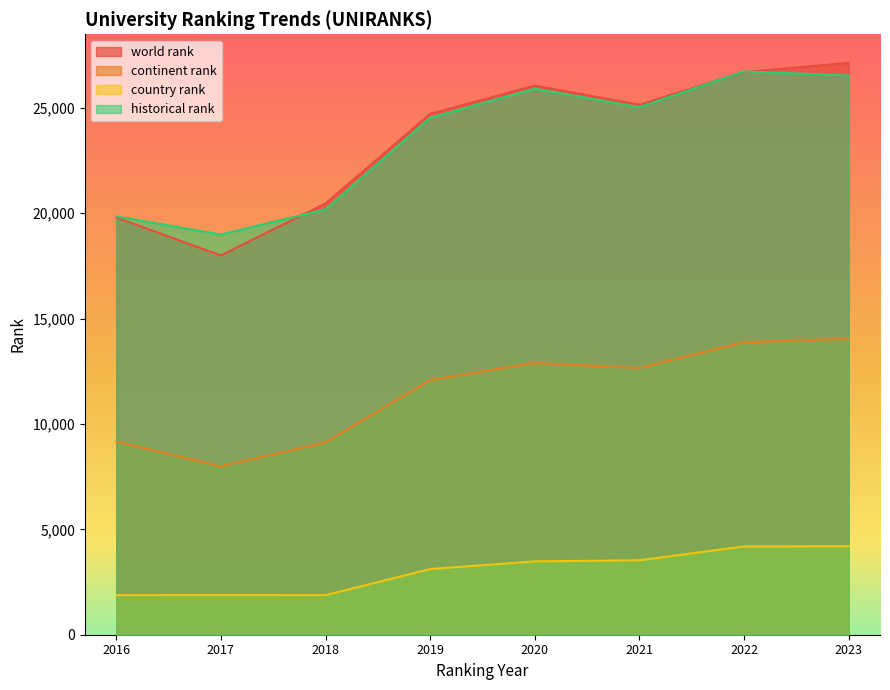

At which label does world rank reach its peak?

2023